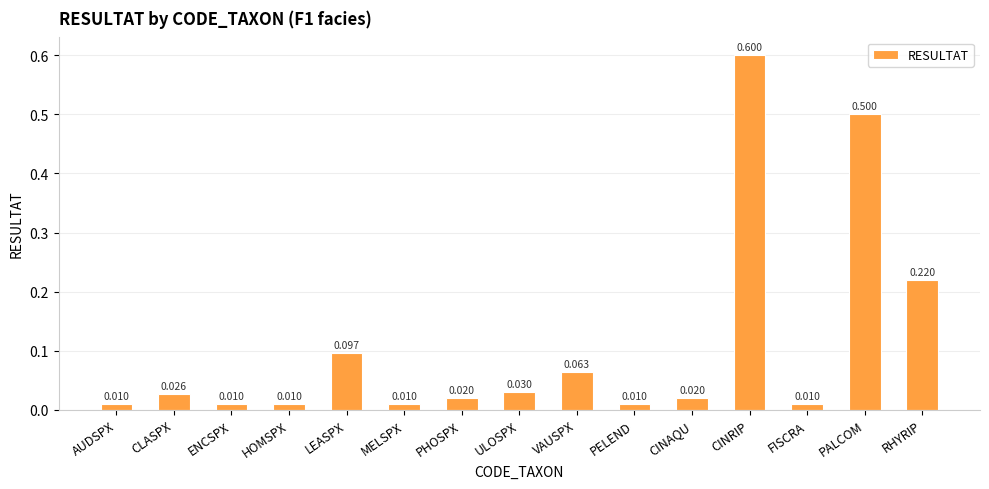

Read the value at PALCOM.

0.5